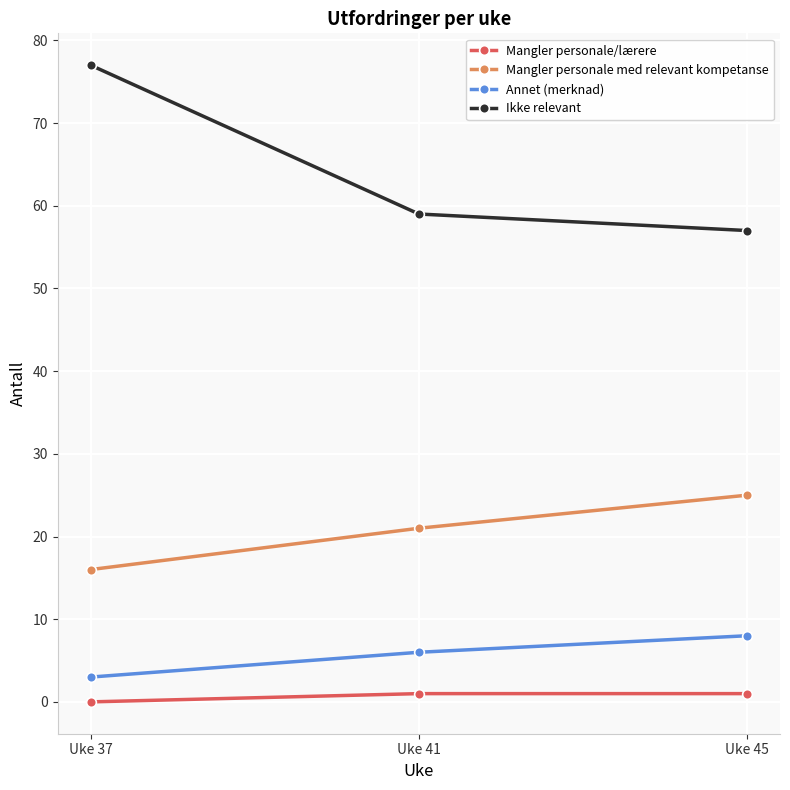

True or false: Annet (merknad) has a value of 4 at Uke 45.

False